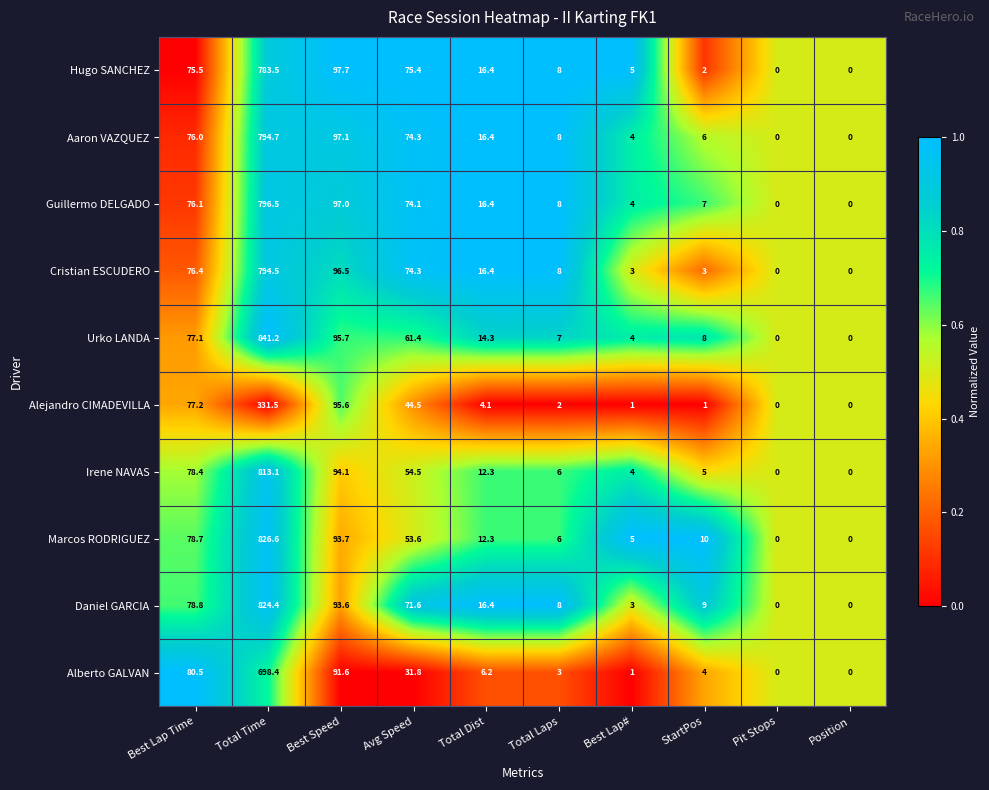

The value of Irene NAVAS at Avg Speed is 54.5. True or false?

True